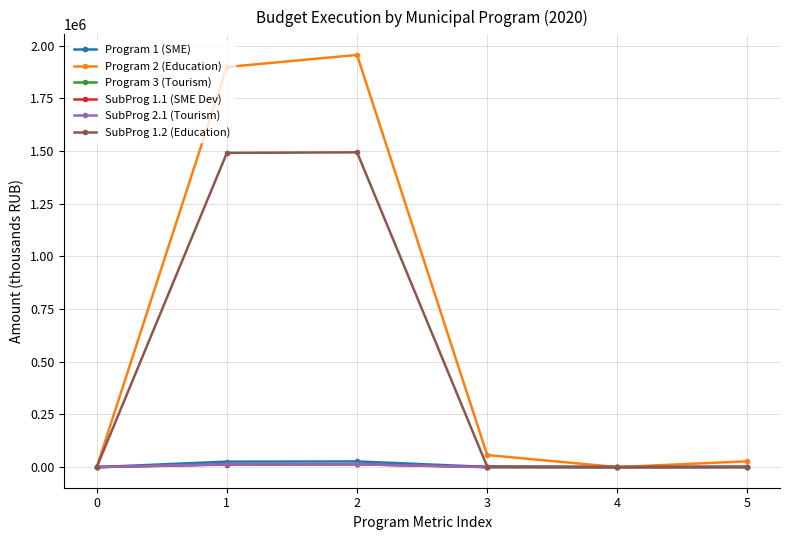

Does the chart have visible grid lines?

Yes